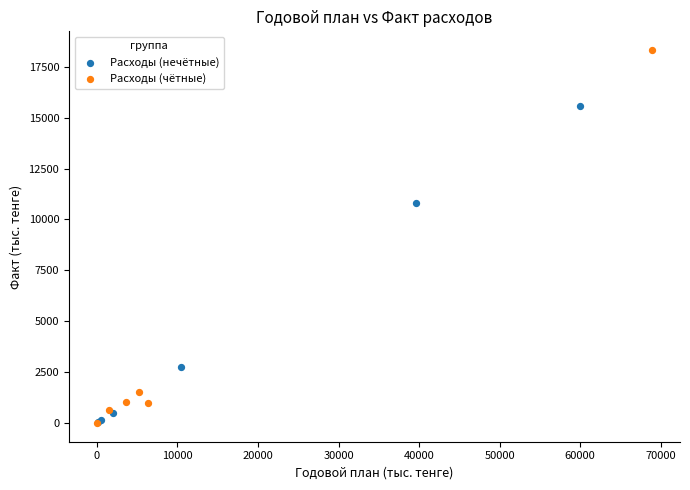

Which series reaches the maximum Y coordinate?

Расходы (чётные)